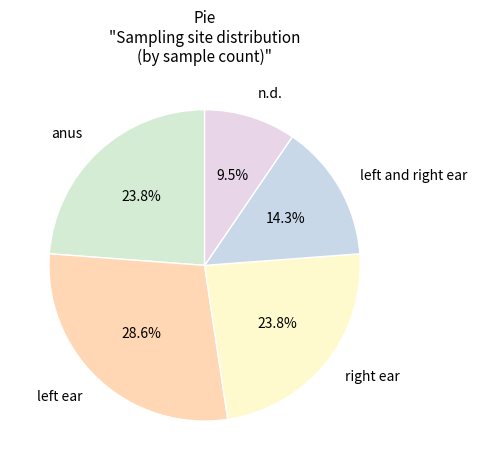

To the nearest percent, what is the average slice percentage?

20%